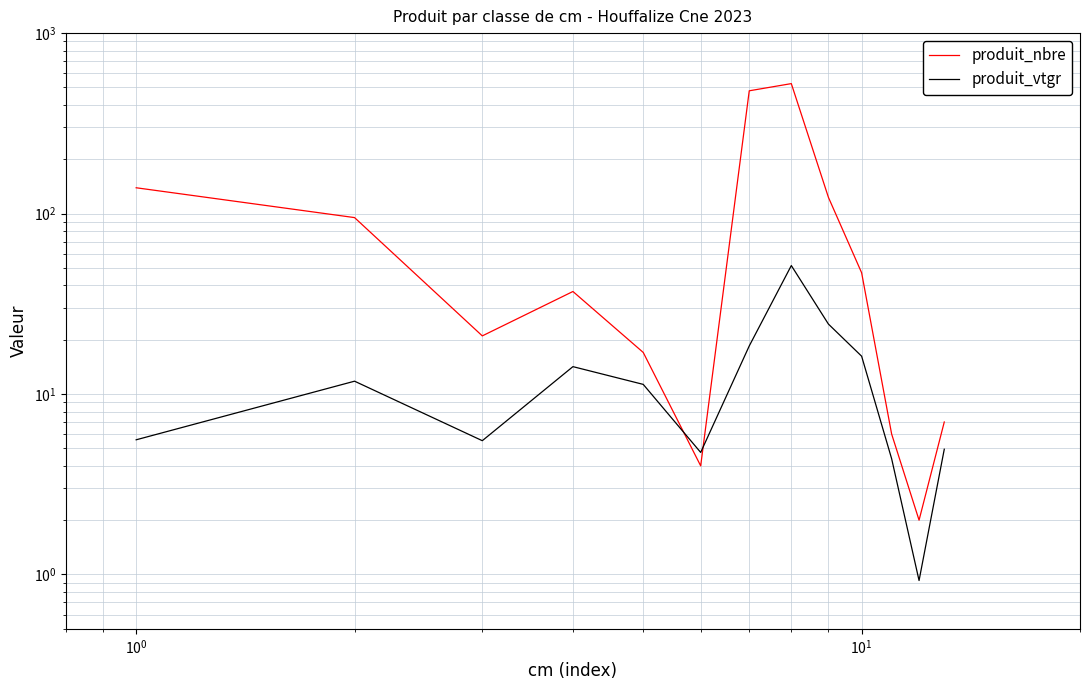

Which series has the widest spread of values?

produit_nbre